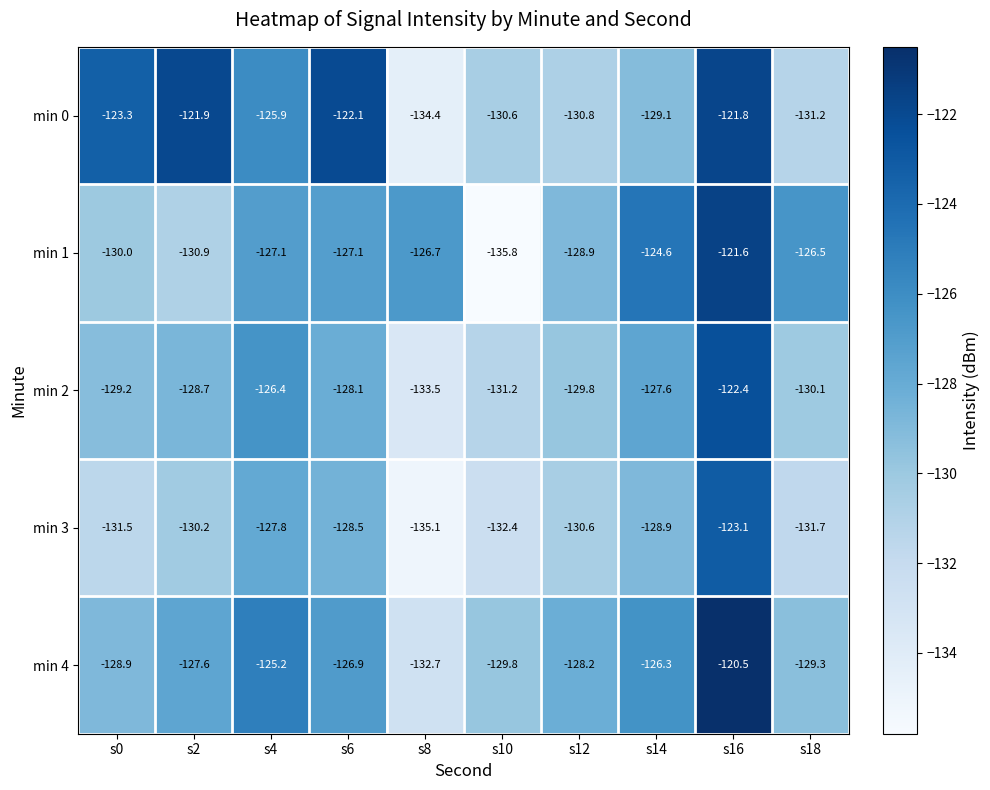

What is the difference between the second highest and minimum values in the min 4 series?

7.5